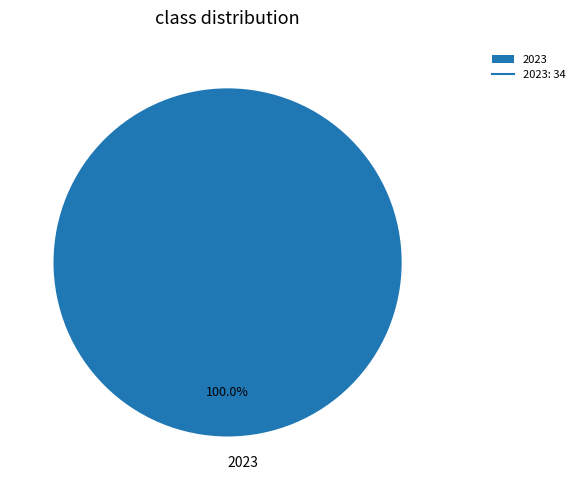

Which category accounts for the majority?

2023